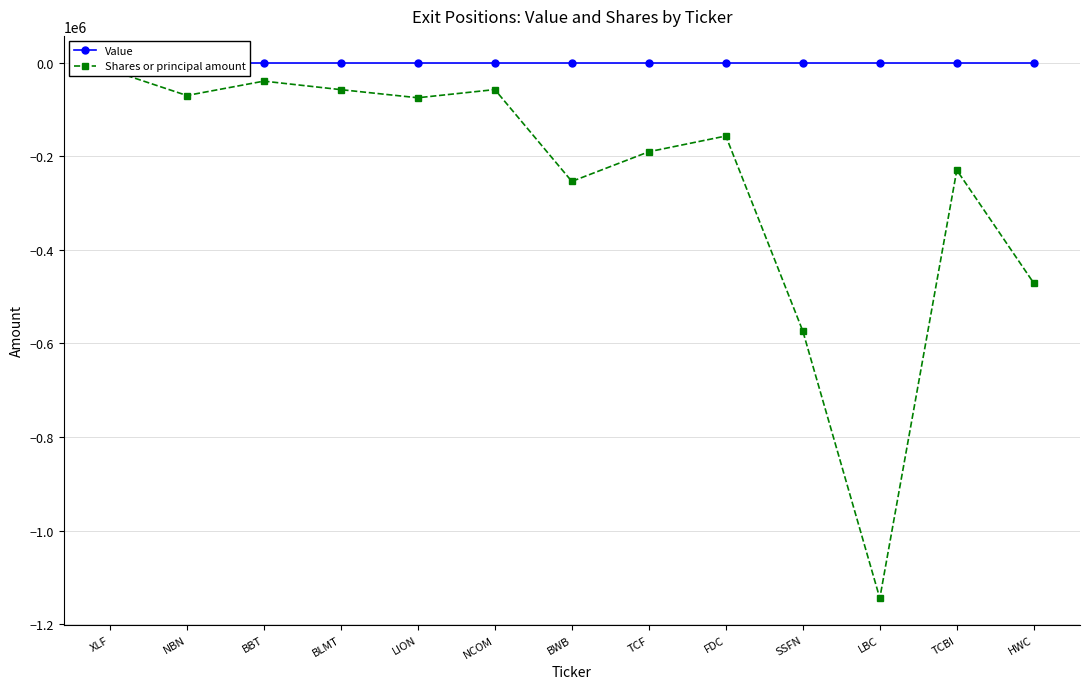

What is the difference between the second highest and second lowest values in the Shares or principal amount series?

534081